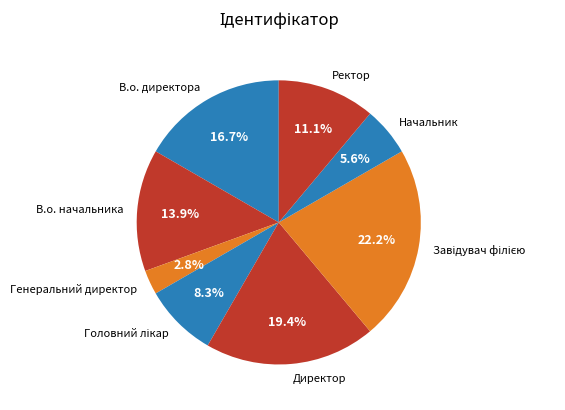

Is there any slice that represents more than half of the pie?

No